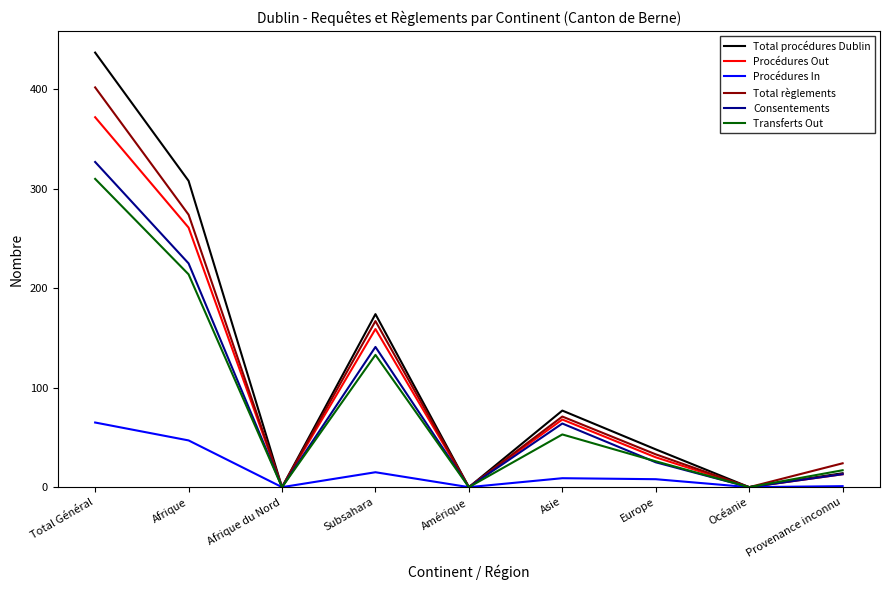

True or false: Consentements has a value of 443 at Total Général.

False